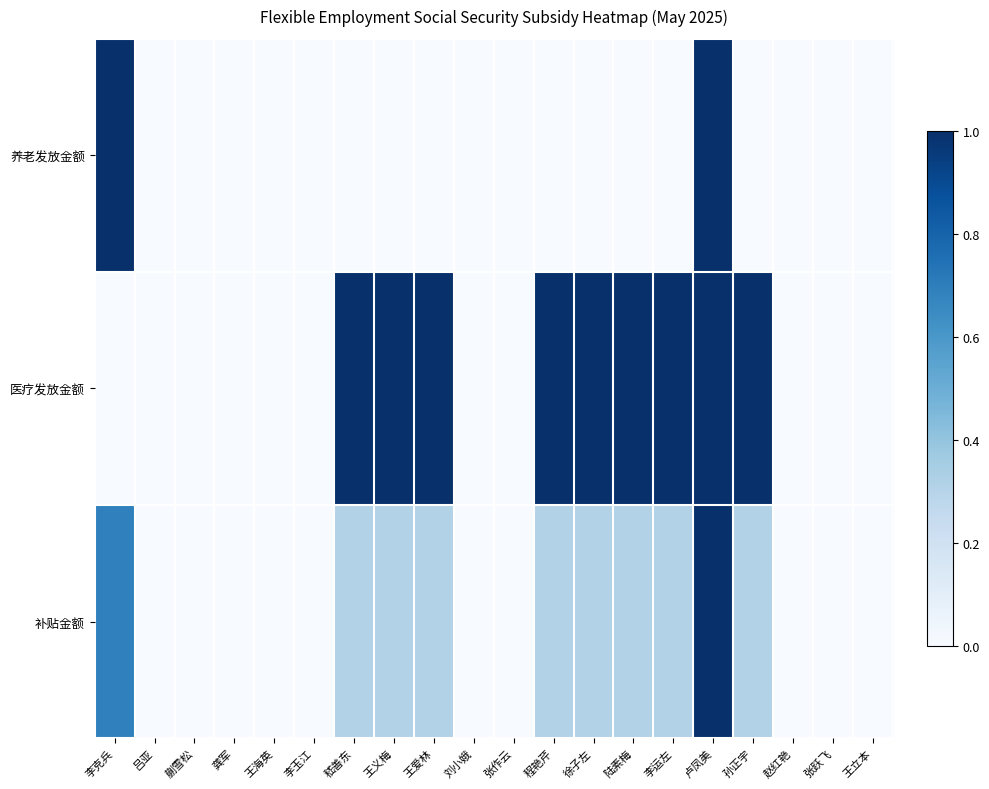

Reading left to right, what are all the values shown in this chart?

养老发放金额: 李克兵=1.0	吕亚=0.0	蒯雪松=0.0	龚军=0.0	王海英=0.0	李玉江=0.0	嵇善东=0.0	王义梅=0.0	王爱林=0.0	刘小娥=0.0	张作云=0.0	程艳芹=0.0	徐子左=0.0	陆素梅=0.0	李运左=0.0	卢凤美=1.0	孙正宇=0.0	赵红艳=0.0	张跃飞=0.0	王立本=0.0
医疗发放金额: 李克兵=0.0	吕亚=0.0	蒯雪松=0.0	龚军=0.0	王海英=0.0	李玉江=0.0	嵇善东=1.0	王义梅=1.0	王爱林=1.0	刘小娥=0.0	张作云=0.0	程艳芹=1.0	徐子左=1.0	陆素梅=1.0	李运左=1.0	卢凤美=1.0	孙正宇=1.0	赵红艳=0.0	张跃飞=0.0	王立本=0.0
补贴金额: 李克兵=0.7	吕亚=0.0	蒯雪松=0.0	龚军=0.0	王海英=0.0	李玉江=0.0	嵇善东=0.3	王义梅=0.3	王爱林=0.3	刘小娥=0.0	张作云=0.0	程艳芹=0.3	徐子左=0.3	陆素梅=0.3	李运左=0.3	卢凤美=1.0	孙正宇=0.3	赵红艳=0.0	张跃飞=0.0	王立本=0.0